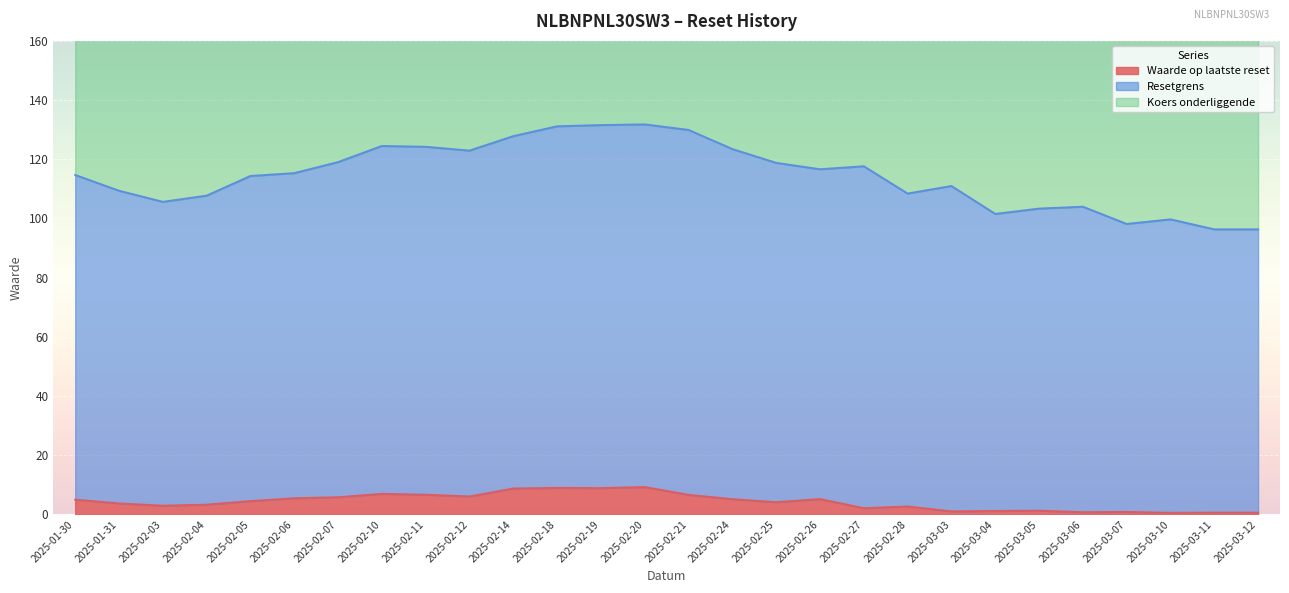

Which series has the largest total across all categories?

Resetgrens